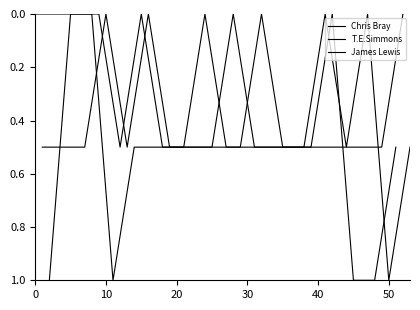

Which series ends up on top after the final intersection of Chris Bray and T.E.Simmons?

Chris Bray